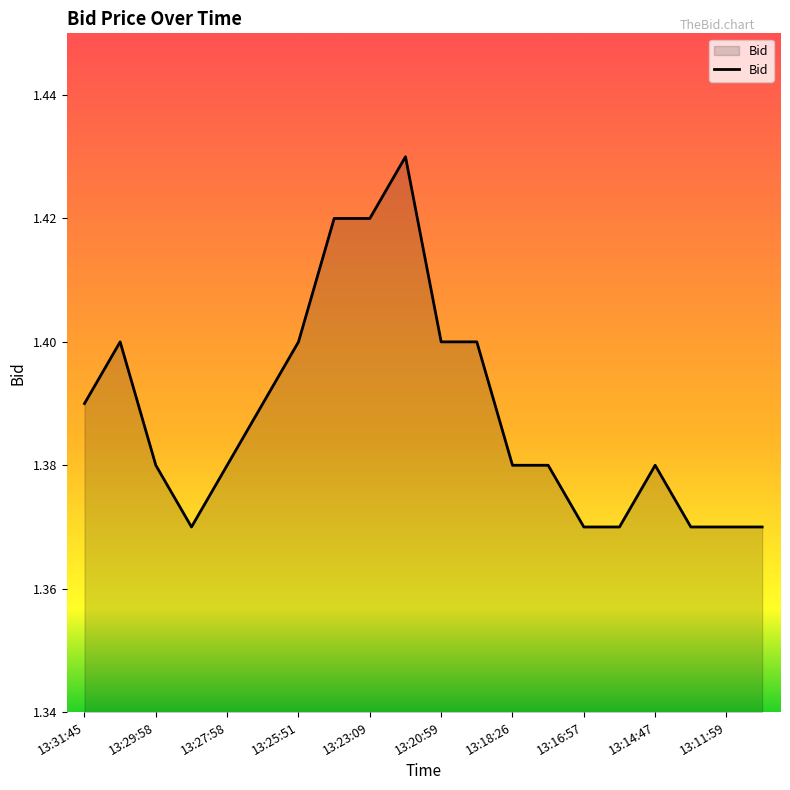

Approximately how many times larger is the value at 13:29:58 compared to 13:23:09?

1.0